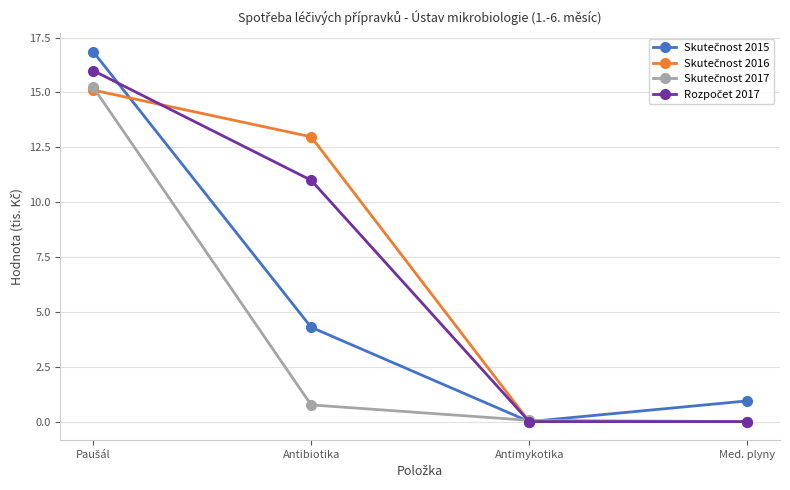

What is the total value across all series at Med. plyny?

0.9